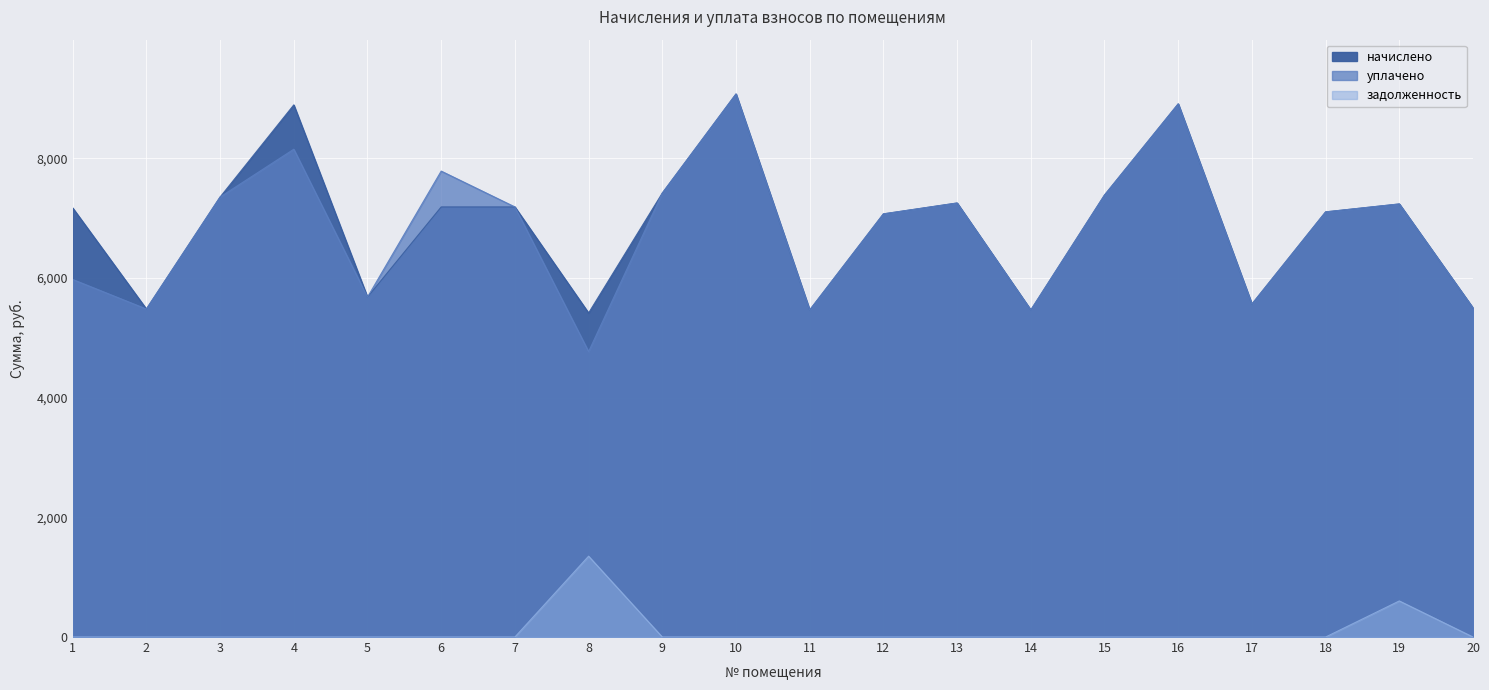

Reading left to right, transcribe all the data shown in this chart.

начислено: 1=7170.5	2=5481.4	3=7352.6	4=8892.7	5=5680.1	6=7187.0	7=7187.0	8=5415.1	9=7418.9	10=9074.9	11=5464.8	12=7071.1	13=7253.3	14=5464.8	15=7385.8	16=8909.3	17=5564.2	18=7104.5	19=7236.7	20=5497.9
уплачено: 1=5975.4	2=5481.4	3=7352.6	4=8151.7	5=5680.1	6=7786.1	7=7187.0	8=4769.8	9=7418.9	10=9074.9	11=5464.8	12=7071.1	13=7252.3	14=5464.8	15=7385.8	16=8909.3	17=5564.2	18=7104.5	19=7237.1	20=5497.9
задолженность: 1=0.0	2=0.0	3=0.0	4=0.0	5=0.0	6=0.0	7=0.0	8=1351.1	9=0.0	10=0.0	11=0.0	12=0.0	13=0.0	14=0.0	15=0.0	16=0.0	17=0.0	18=0.0	19=603.1	20=0.0